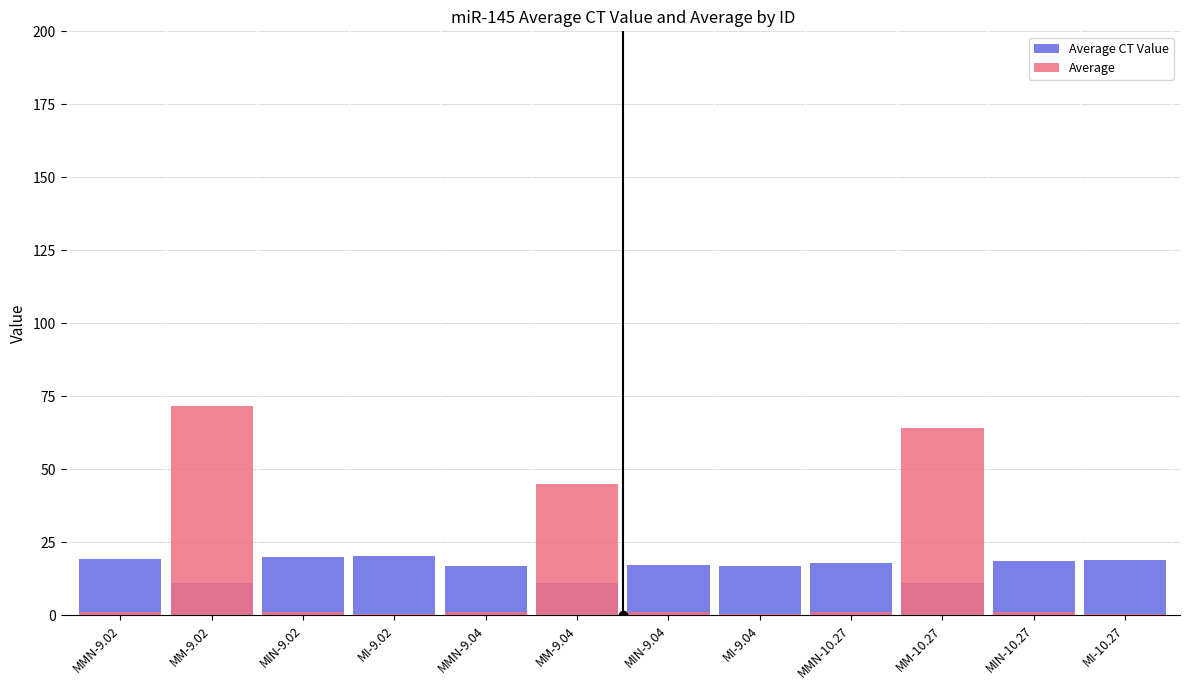

What is the approximate value of Average at MM-9.04?

44.9